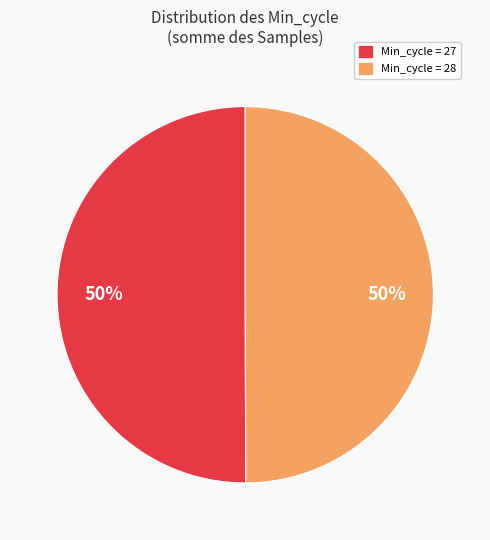

What is the ratio of the value at Min_cycle = 28 to the value at Min_cycle = 27?

1.0